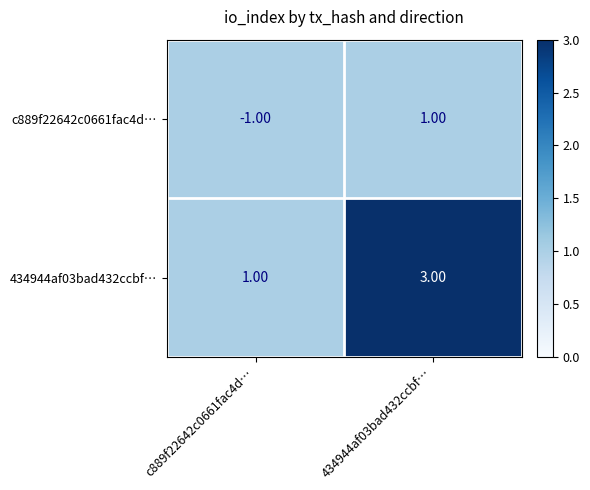

Count the number of categories in the chart.

2